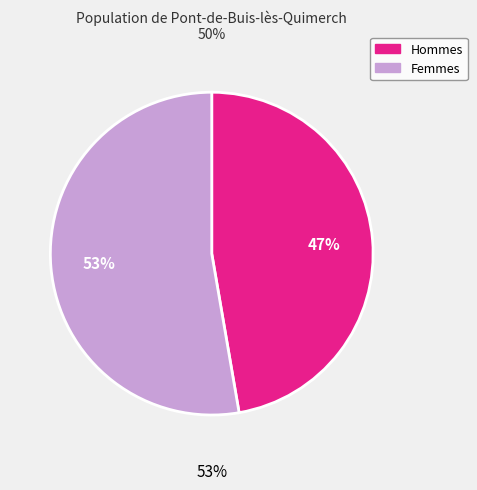

What is the change in value from Male to Female?

+228